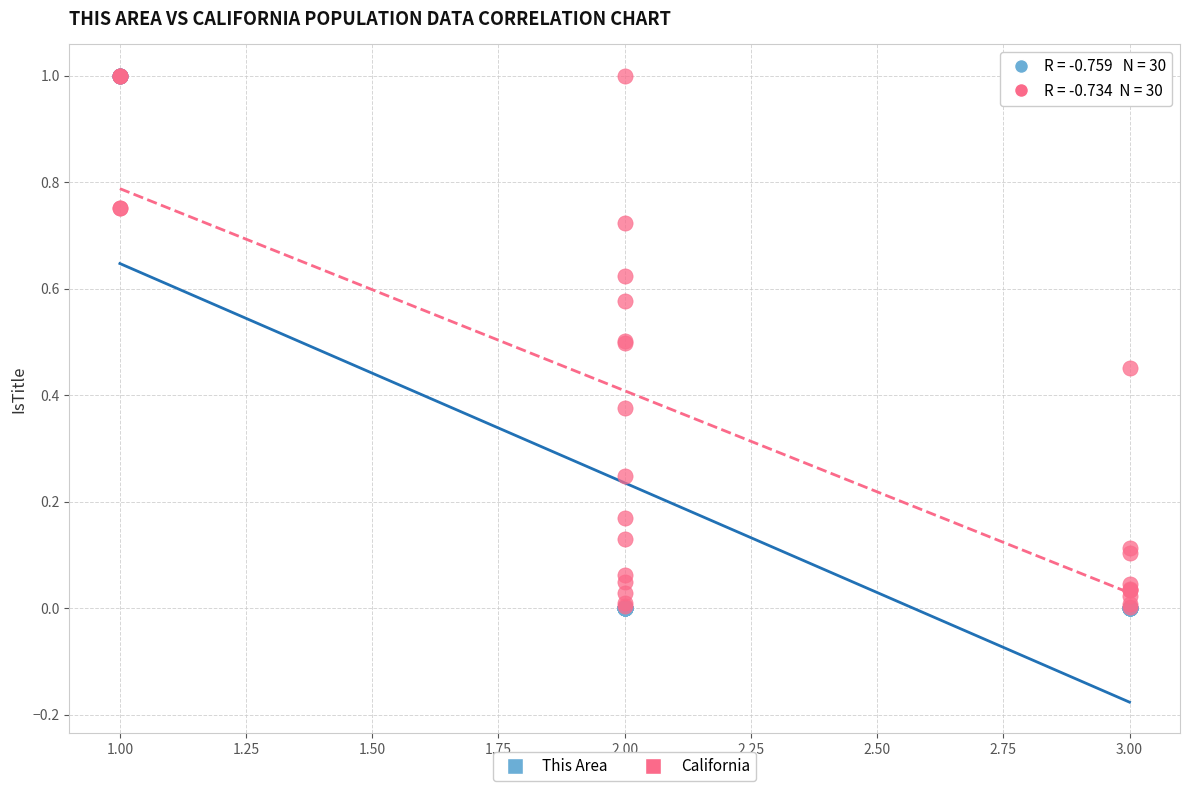

What are all the series names shown in the legend?

This Area, California